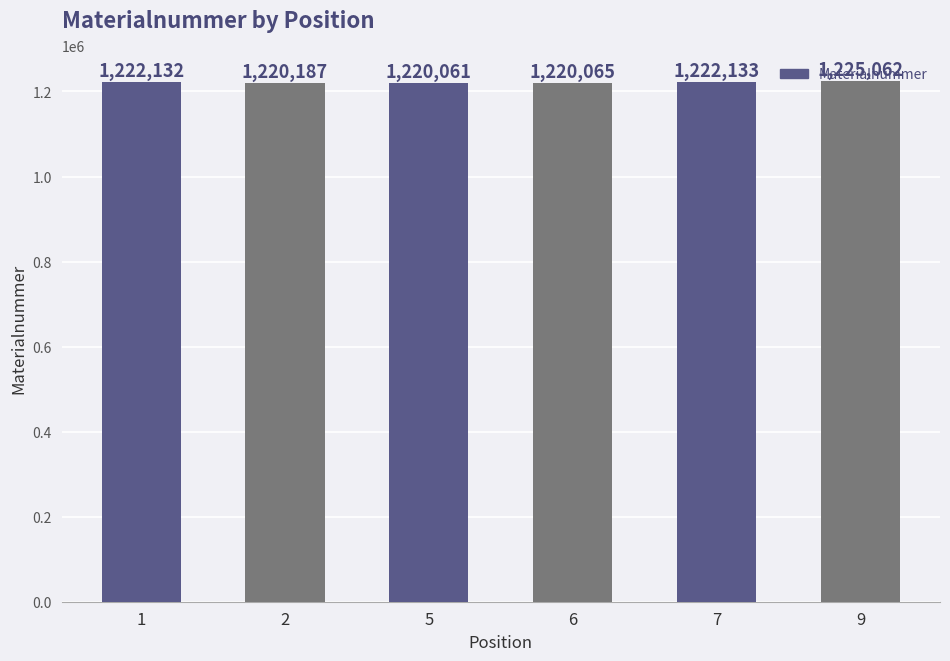

Reading left to right, extract all data points from this chart.

1=1222132	2=1220187	5=1220061	6=1220065	7=1222133	9=1225062